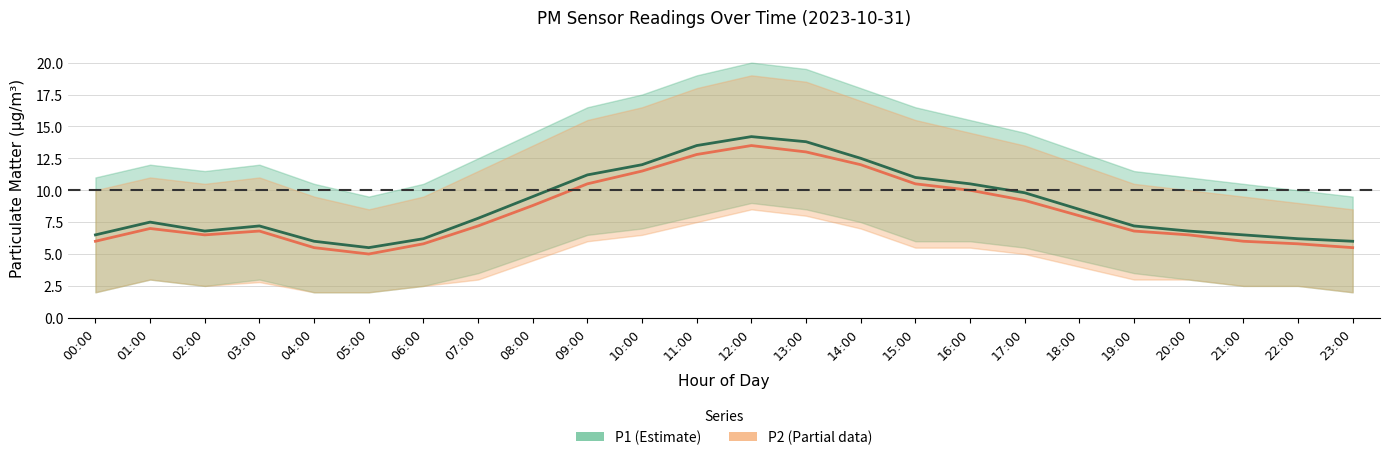

True or false: P1 and P2 cross at least once.

False